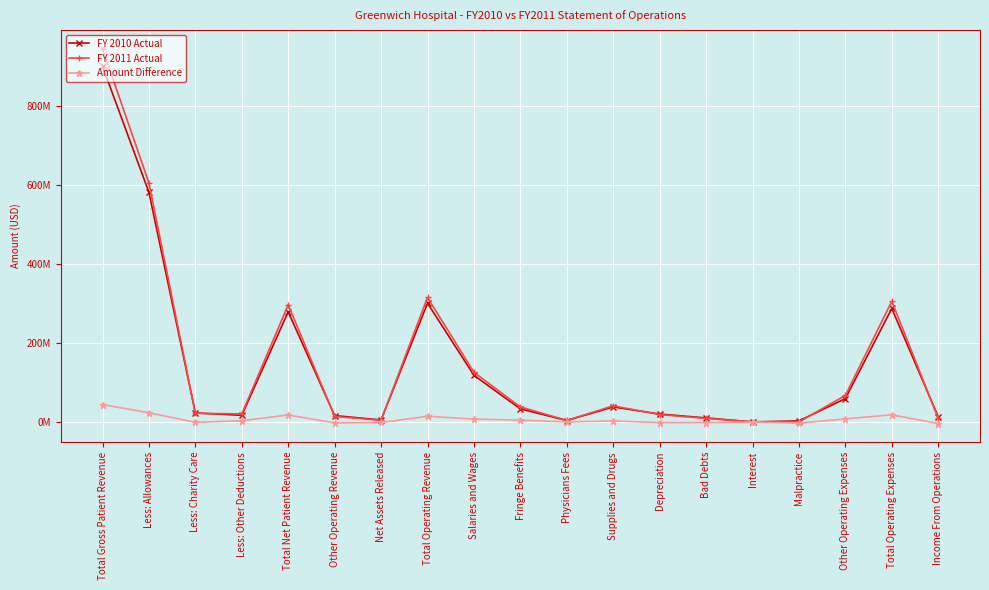

Reading left to right, list all the values displayed in this chart.

FY 2010 Actual: 900733000	581544906	22988513	17113581	279086000	16362383	5444814	300893197	118340680	33384400	3944170	38270558	20275407	10503632	448812	2913343	59449755	287530757	13362440
FY 2011 Actual: 944999000	605114066	22297544	20577390	297010000	14197000	4366000	315573000	125958821	38350504	4204096	41117895	18905989	9269877	425472	200972	67491374	305925000	9648000
Amount Difference: 44266000	23569160	-690969	3463809	17924000	-2165383	-1078814	14679803	7618141	4966104	259926	2847337	-1369418	-1233755	-23340	-2712371	8041619	18394243	-3714440